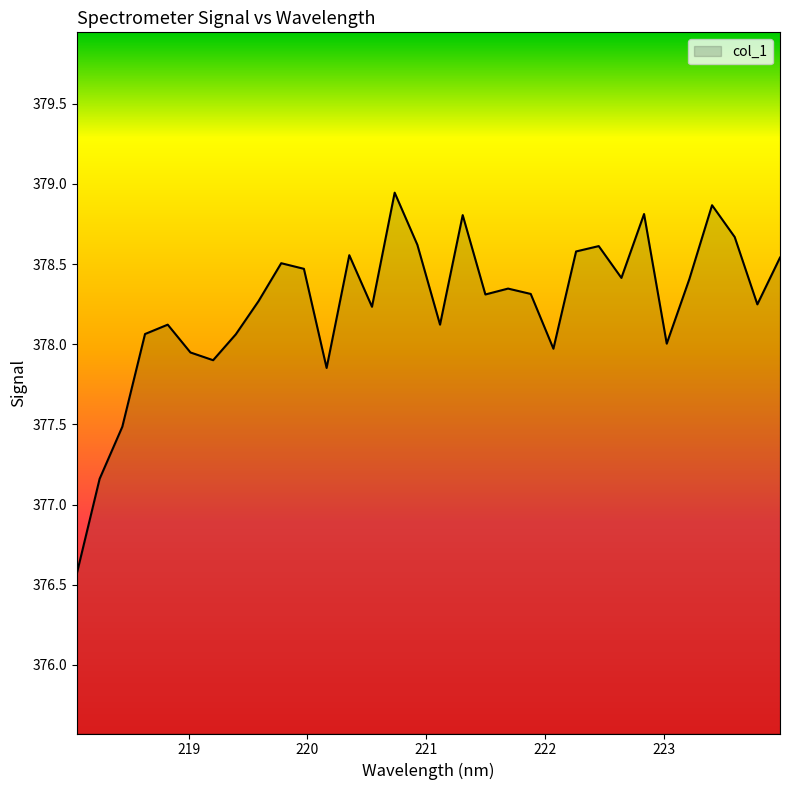

What is the smallest value displayed?

376.6